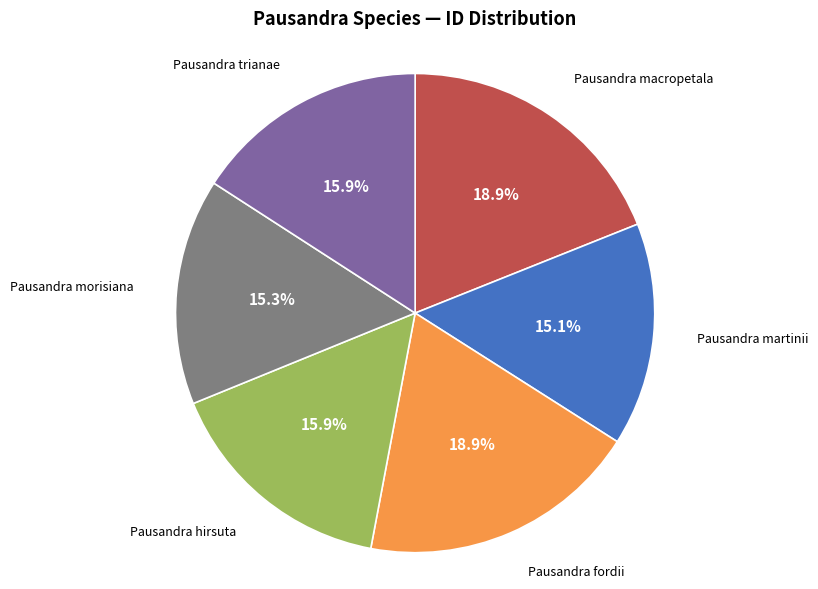

Which has a higher value, Pausandra macropetala or Pausandra morisiana?

Pausandra macropetala